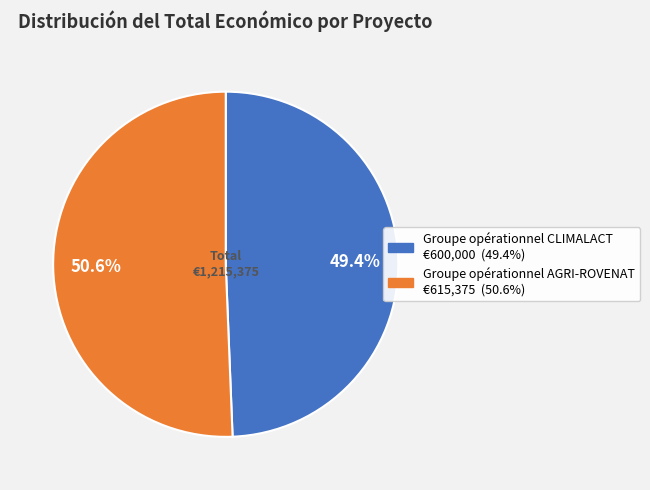

True or false: Groupe opérationnel CLIMALACT accounts for 41% of the total.

False